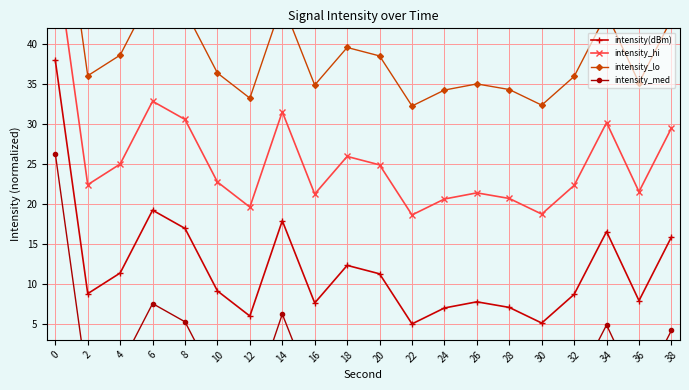

How many distinct data groups are displayed?

4